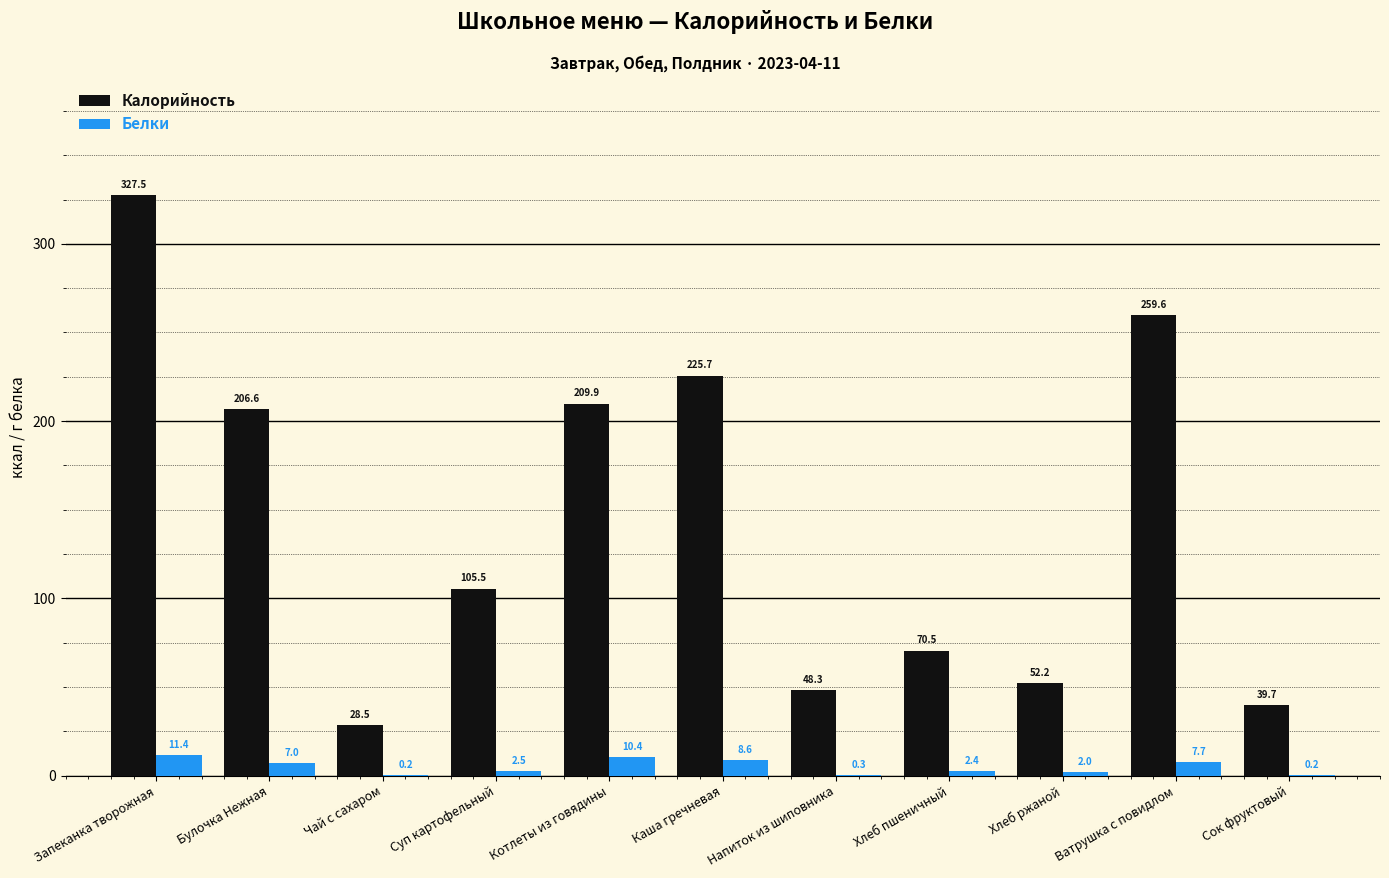

True or false: Калорийность has a value of 336.7 at Булочка Нежная.

False